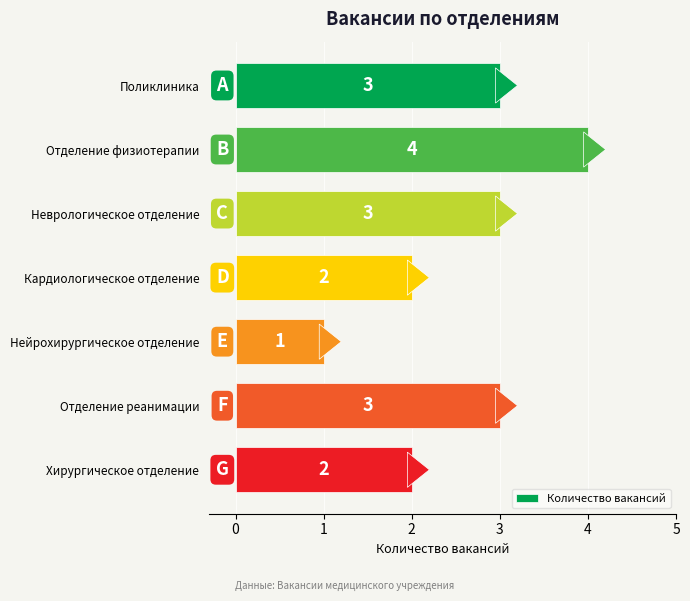

The value at Отделение реанимации is 3. True or false?

True